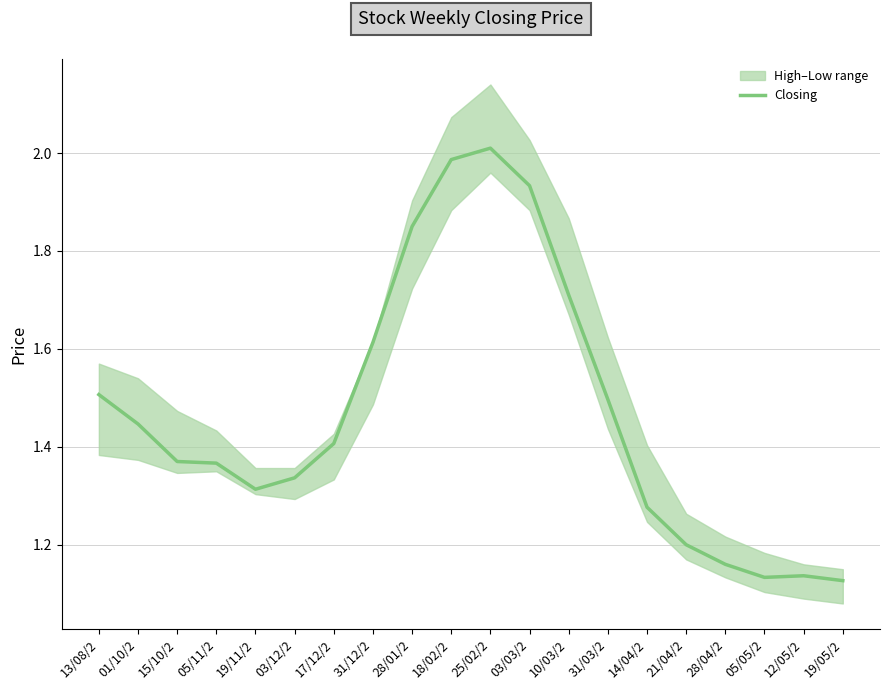

Is this an area chart (filled region under the line)?

No